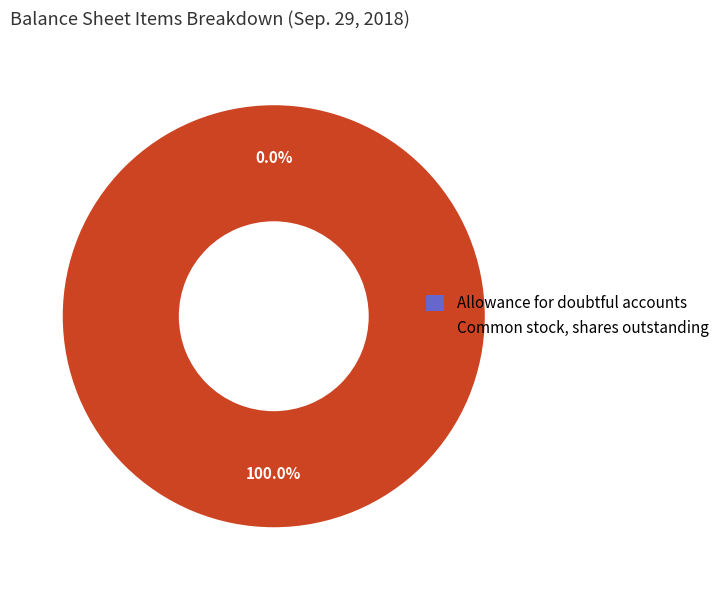

What is the largest slice in the pie chart?

Common stock, shares outstanding